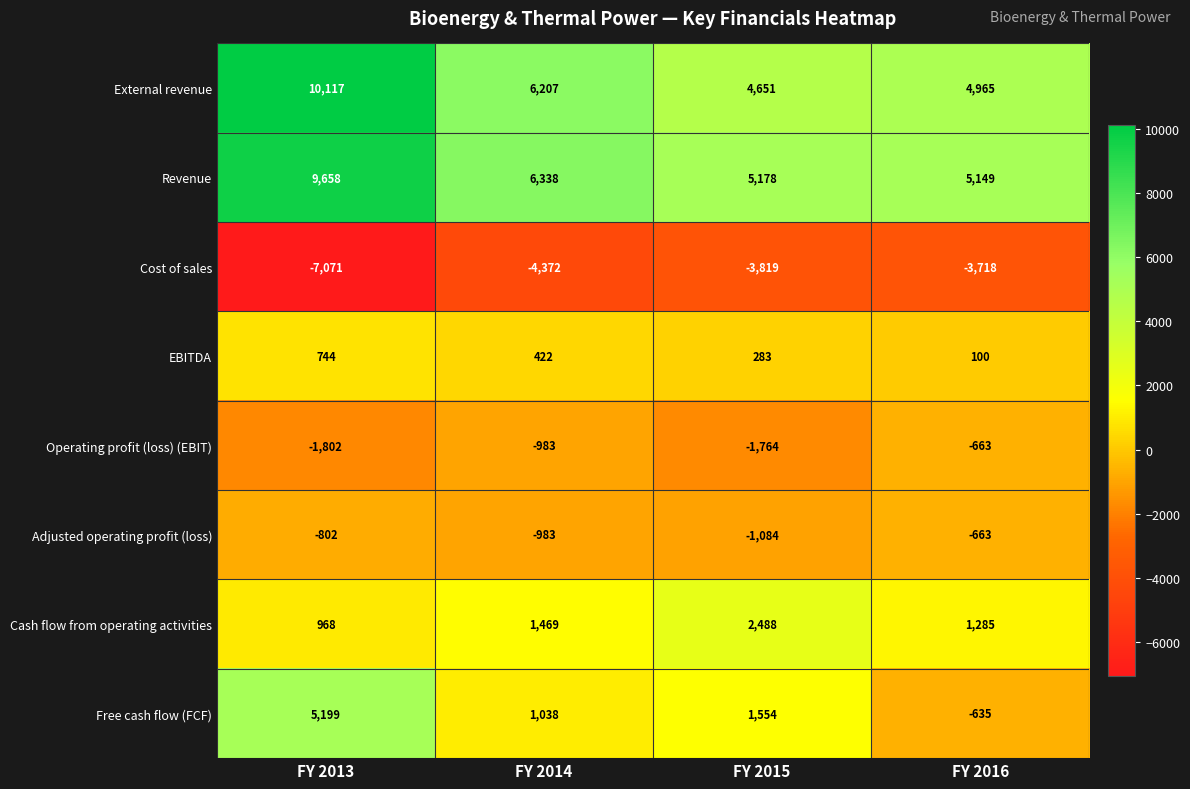

The Adjusted operating profit (loss) series shows -802 at FY 2013. True or false?

True